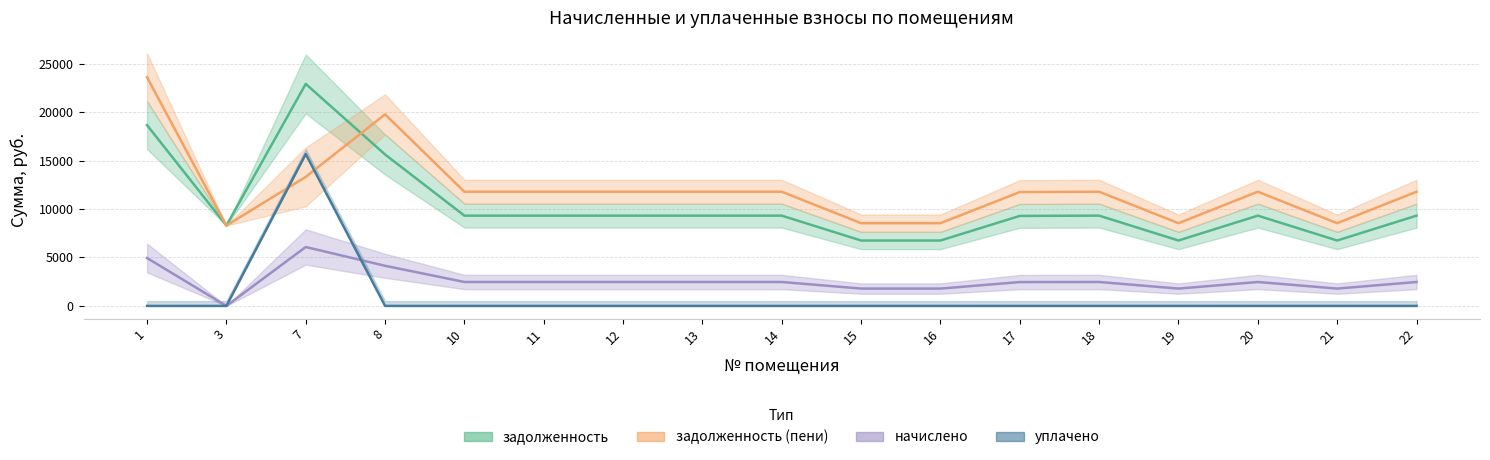

Where does the задолженность series first go above 9321?

1